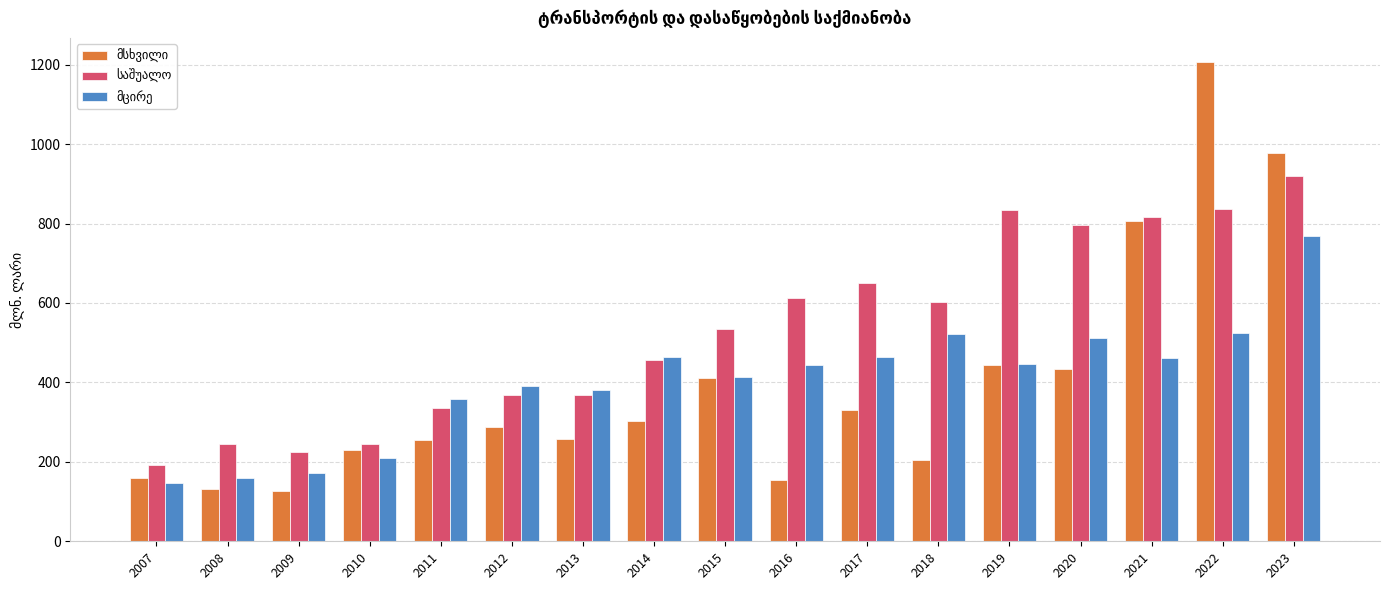

What is the greatest value displayed?

1207.1